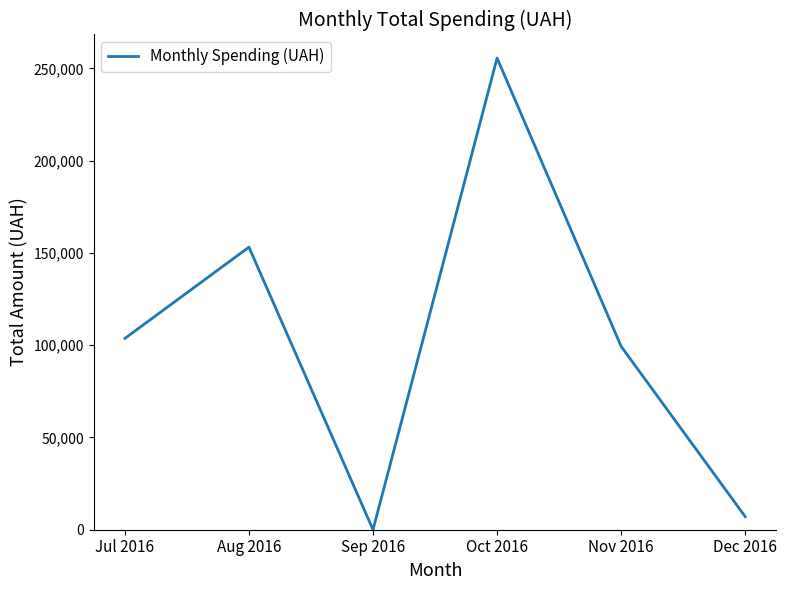

What is the difference between the values at Oct 2016 and Dec 2016?

248470.2